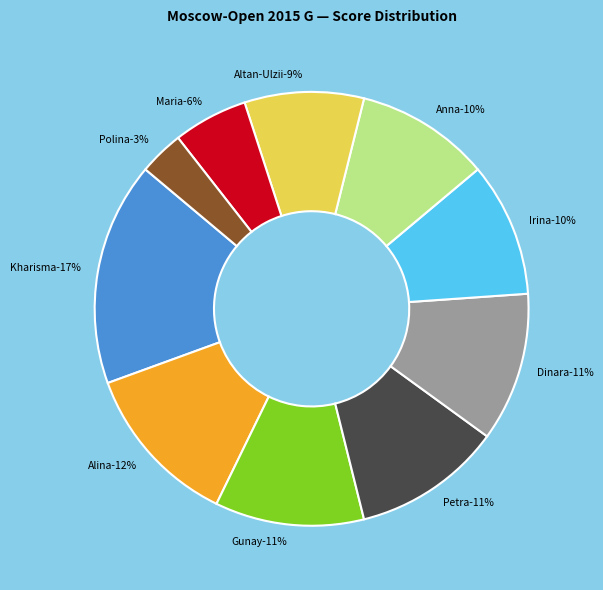

Count the number of slices in the pie.

10